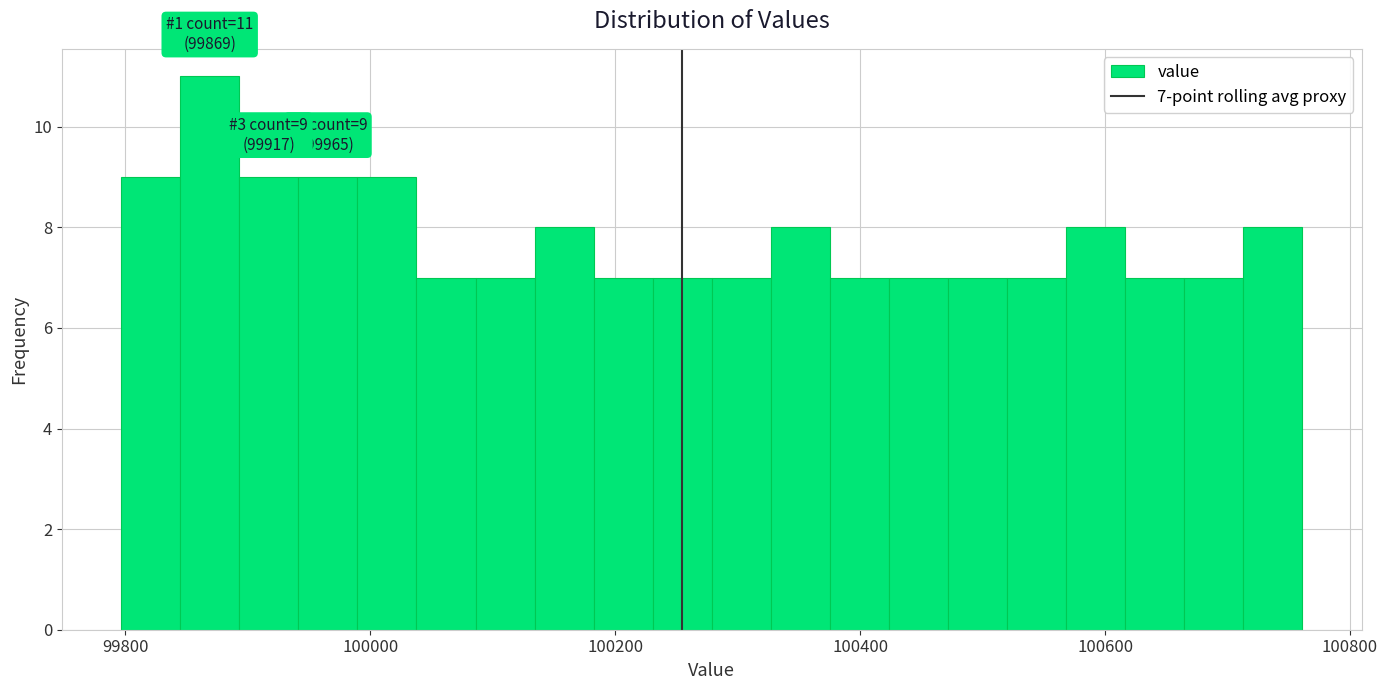

Read against the x-axis, roughly where is the centre of the tallest bar?

99860